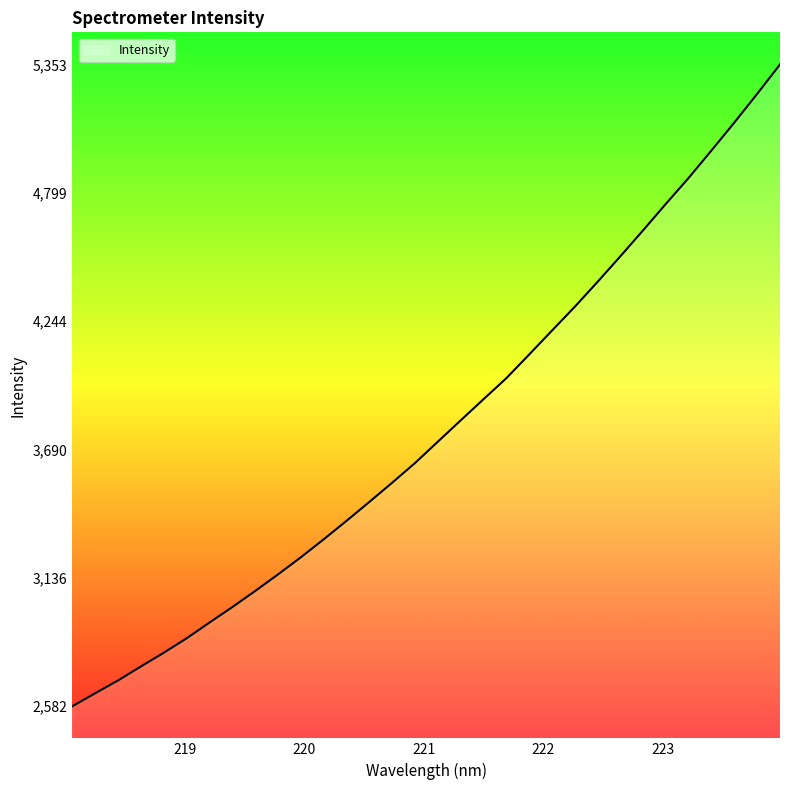

What is the greatest value displayed?

5353.4